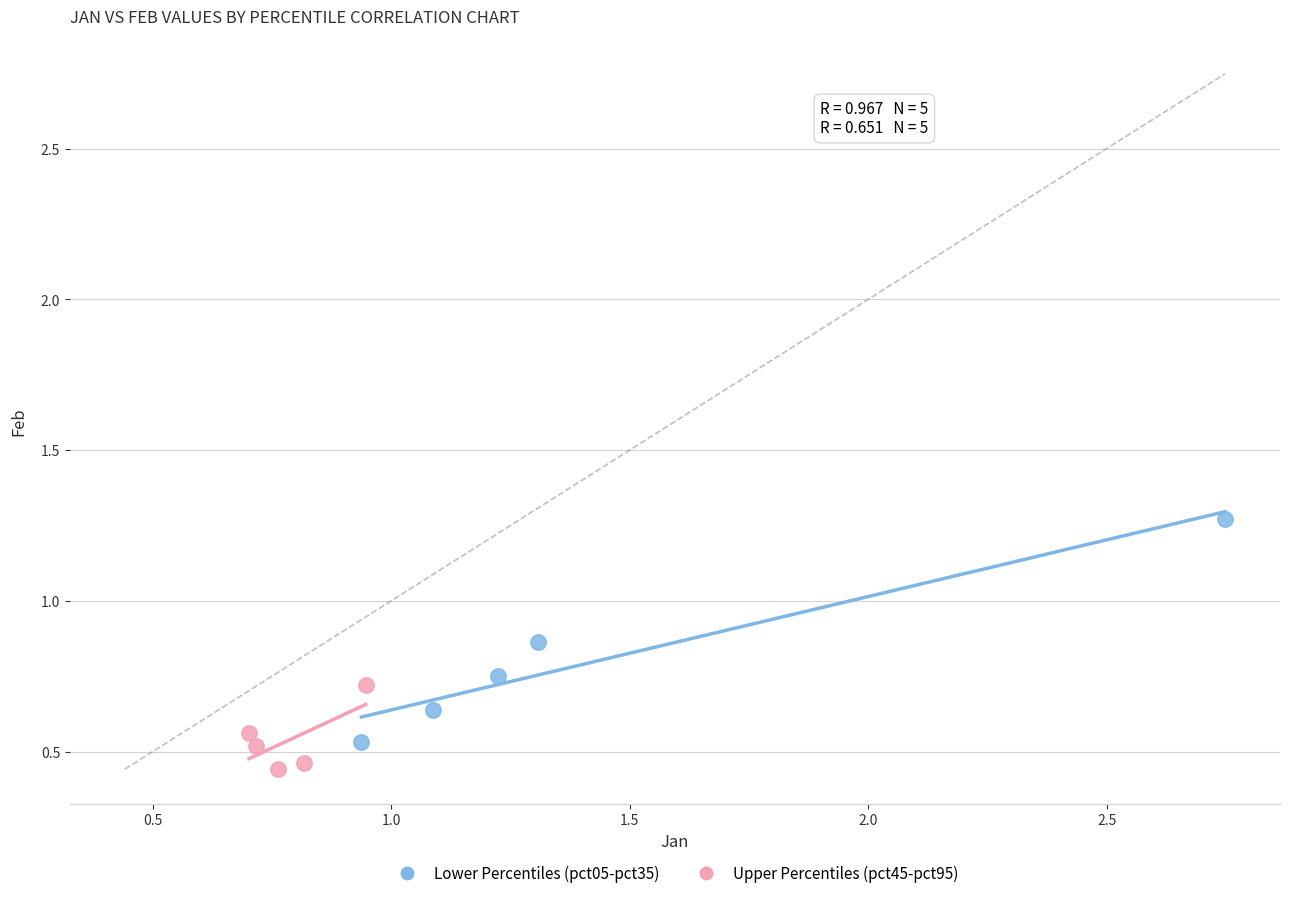

Which series has the widest spread of Y values?

Lower Percentiles (pct05-pct35)